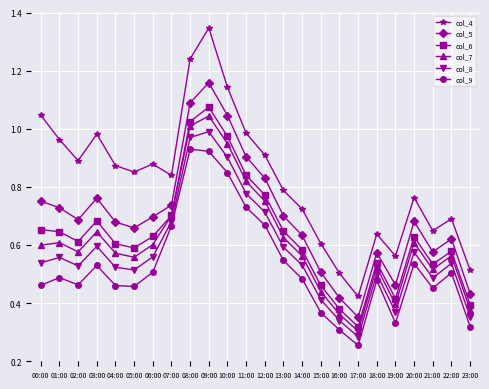

True or false: col_9 and col_4 intersect in this chart.

False